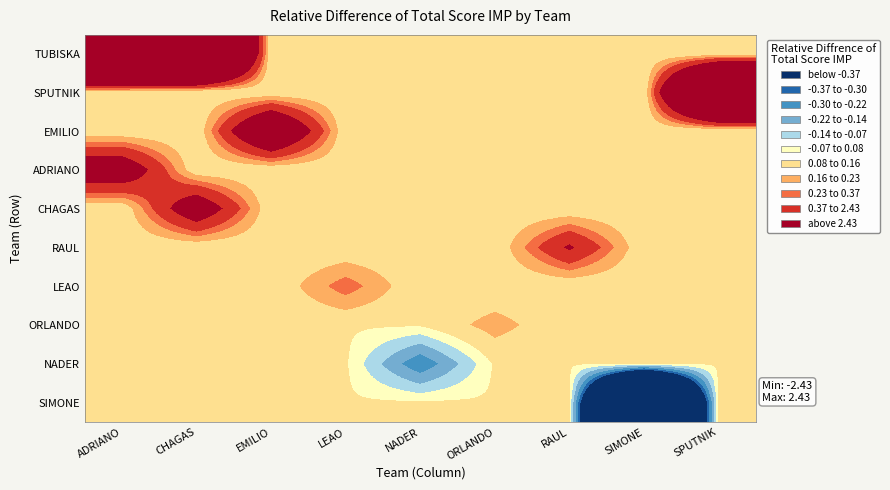

Reading right to left, extract all data points from this chart.

TUBISKA: SPUTNIK=0.0	SIMONE=0.0	RAUL=0.0	ORLANDO=0.0	NADER=0.0	LEAO=0.0	EMILIO=0.0	CHAGAS=2.2	ADRIANO=2.4
SPUTNIK: SPUTNIK=1.8	SIMONE=0.0	RAUL=0.0	ORLANDO=0.0	NADER=0.0	LEAO=0.0	EMILIO=0.0	CHAGAS=0.0	ADRIANO=0.0
EMILIO: SPUTNIK=0.0	SIMONE=0.0	RAUL=0.0	ORLANDO=0.0	NADER=0.0	LEAO=0.0	EMILIO=0.8	CHAGAS=0.0	ADRIANO=0.0
ADRIANO: SPUTNIK=0.0	SIMONE=0.0	RAUL=0.0	ORLANDO=0.0	NADER=0.0	LEAO=0.0	EMILIO=0.0	CHAGAS=0.0	ADRIANO=0.6
CHAGAS: SPUTNIK=0.0	SIMONE=0.0	RAUL=0.0	ORLANDO=0.0	NADER=0.0	LEAO=0.0	EMILIO=0.0	CHAGAS=0.6	ADRIANO=0.0
RAUL: SPUTNIK=0.0	SIMONE=0.0	RAUL=0.4	ORLANDO=0.0	NADER=0.0	LEAO=0.0	EMILIO=0.0	CHAGAS=0.0	ADRIANO=0.0
LEAO: SPUTNIK=0.0	SIMONE=0.0	RAUL=0.0	ORLANDO=0.0	NADER=0.0	LEAO=0.2	EMILIO=0.0	CHAGAS=0.0	ADRIANO=0.0
ORLANDO: SPUTNIK=0.0	SIMONE=0.0	RAUL=0.0	ORLANDO=0.1	NADER=0.0	LEAO=0.0	EMILIO=0.0	CHAGAS=0.0	ADRIANO=0.0
NADER: SPUTNIK=0.0	SIMONE=0.0	RAUL=0.0	ORLANDO=0.0	NADER=-0.3	LEAO=0.0	EMILIO=0.0	CHAGAS=0.0	ADRIANO=0.0
SIMONE: SPUTNIK=0.0	SIMONE=-2.4	RAUL=0.0	ORLANDO=0.0	NADER=0.0	LEAO=0.0	EMILIO=0.0	CHAGAS=0.0	ADRIANO=0.0